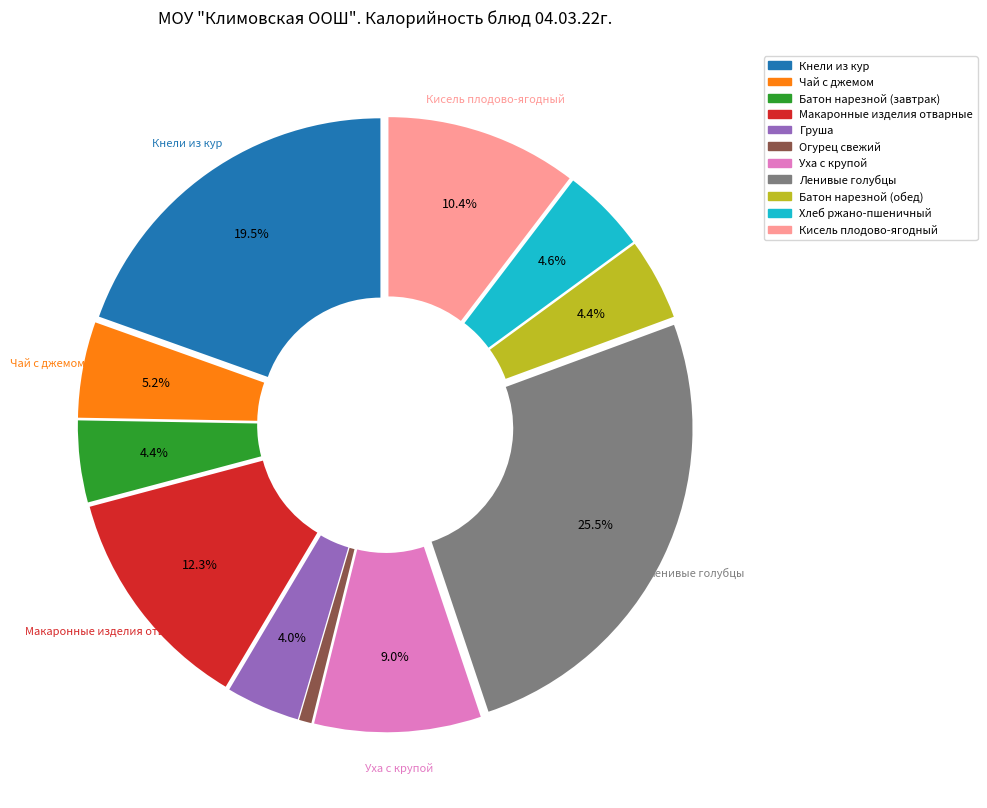

To the nearest percent, what is the difference between the Груша and Огурец свежий slice percentages?

3%